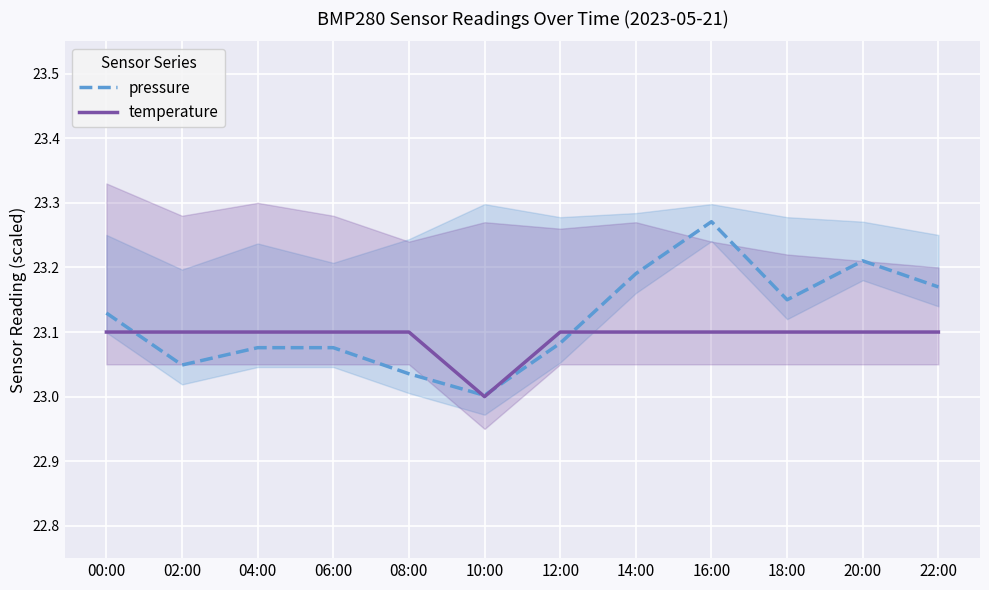

True or false: temperature and pressure cross at least once.

True